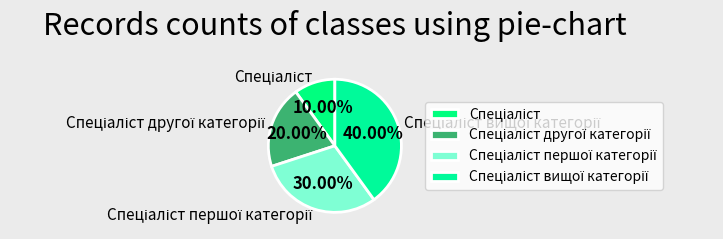

Does Спеціаліст першої категорії account for over 50% of the chart?

No